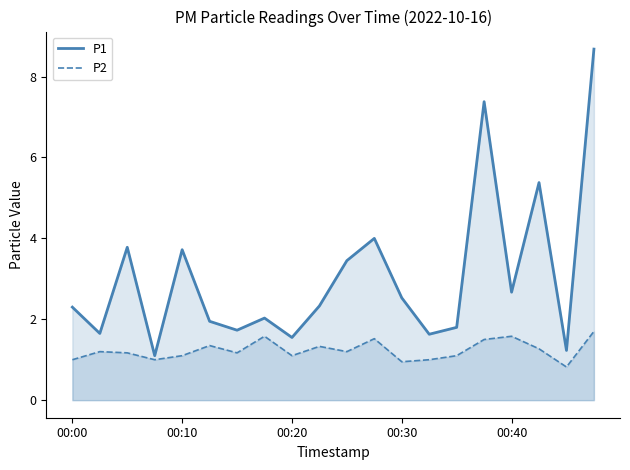

True or false: P1 has a value of 1.6 at 00:20.

True